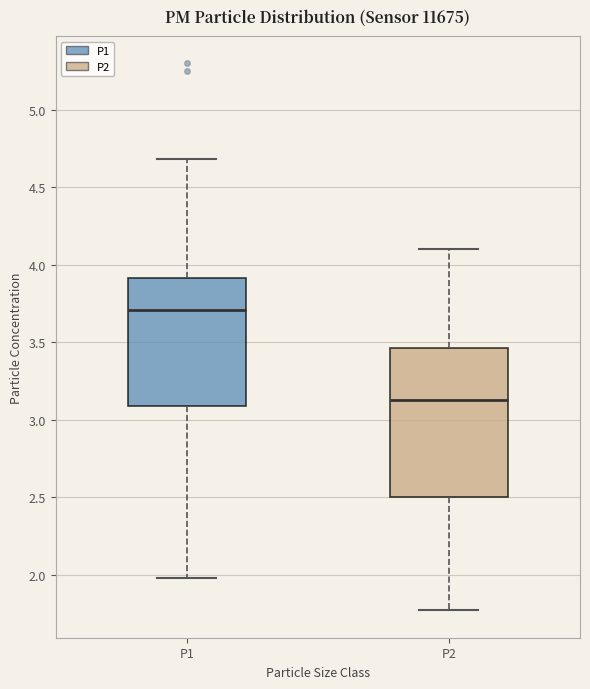

Reading left to right, read every box against the y-axis: the position of its median line, the range the box covers, and the ends of its whiskers. The values are not printed on the chart, so give them approximately, as read against the axis.

P1: median 3.70, box 3.10 to 3.90, whiskers 2.00 to 4.70
P2: median 3.15, box 2.50 to 3.45, whiskers 1.75 to 4.10